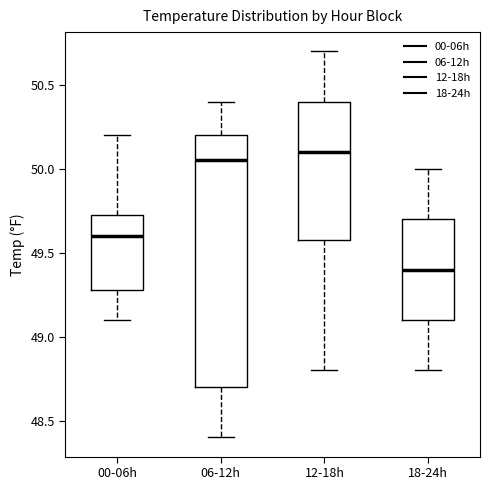

Which box is the tallest, from its lower edge to its upper edge?

06-12h